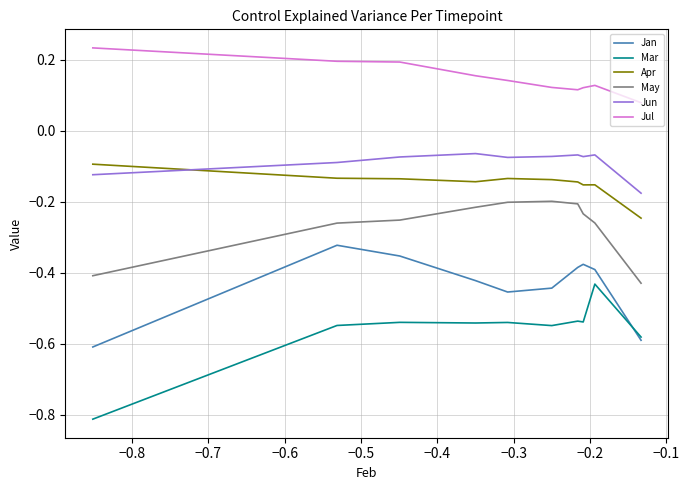

What are all the series names shown in the legend?

Jan, Mar, Apr, May, Jun, Jul